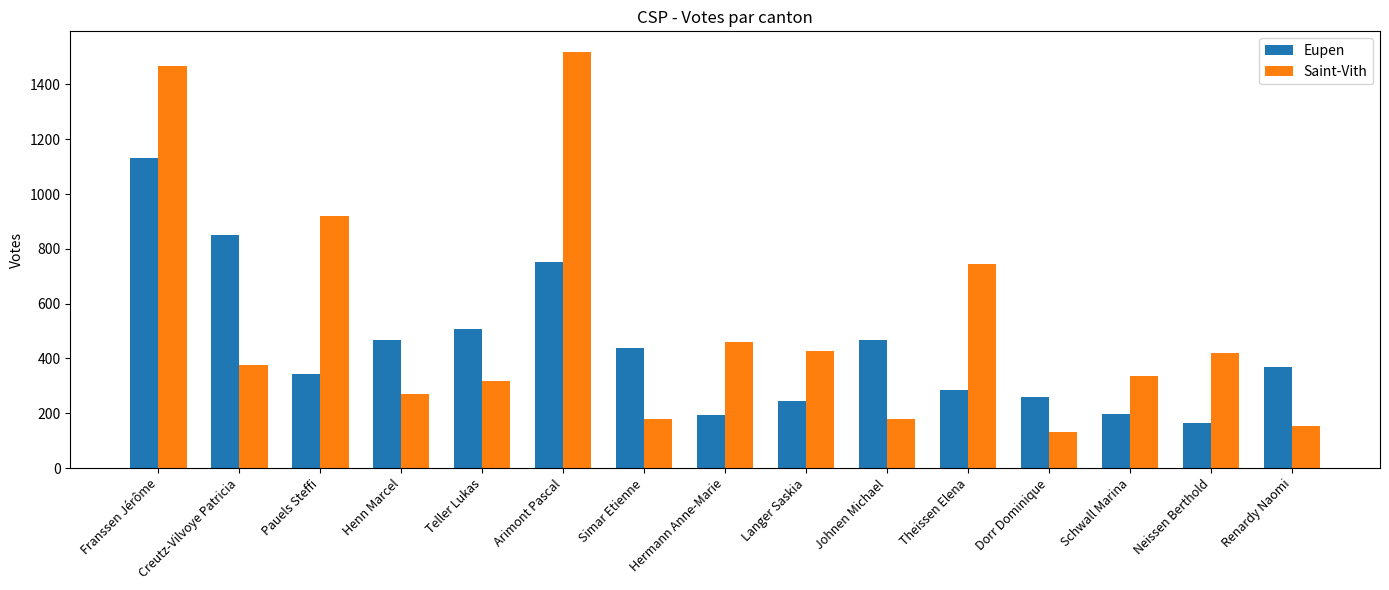

Which series has the largest total across all categories?

Saint-Vith